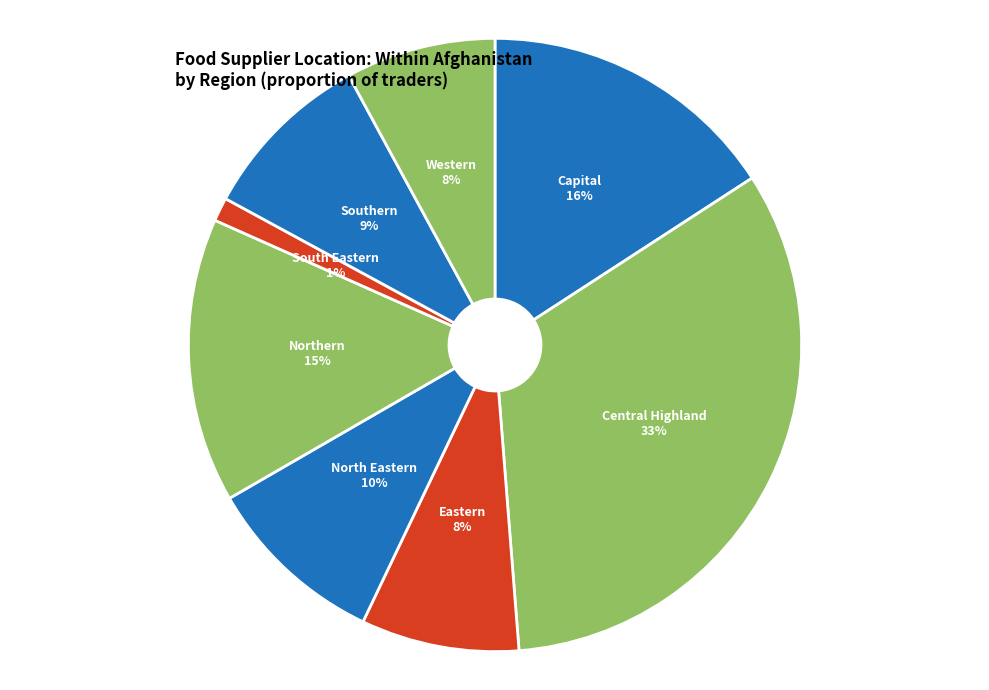

Is there any slice that represents more than half of the pie?

No